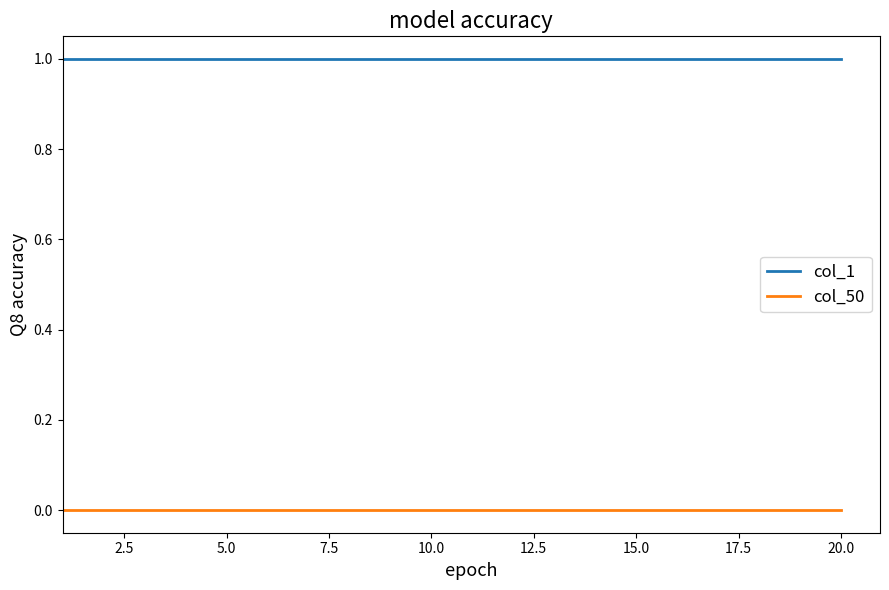

True or false: col_50 and col_1 cross at least once.

False